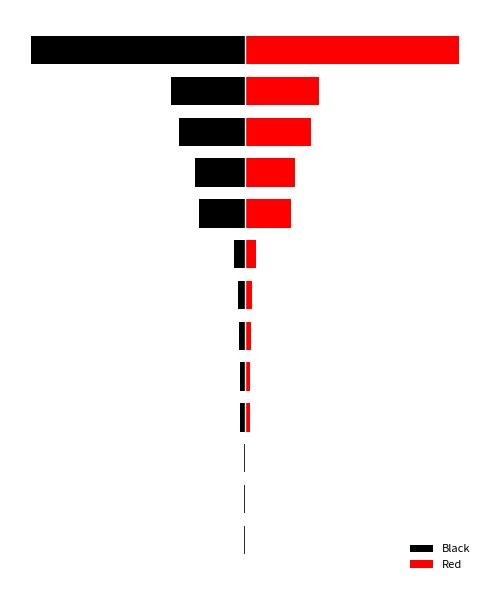

The Black series shows -2 at 2. True or false?

False